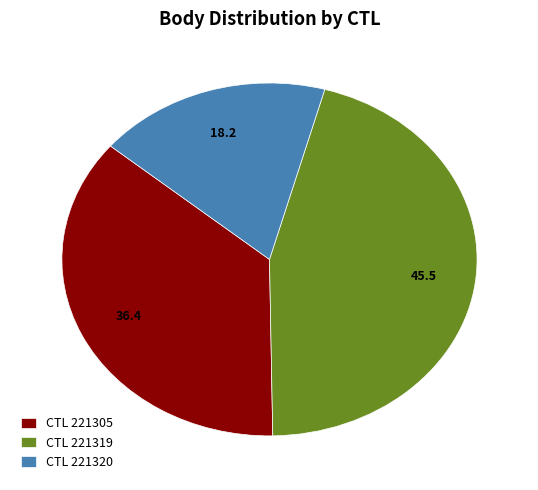

Which slice is the largest?

CTL 221319